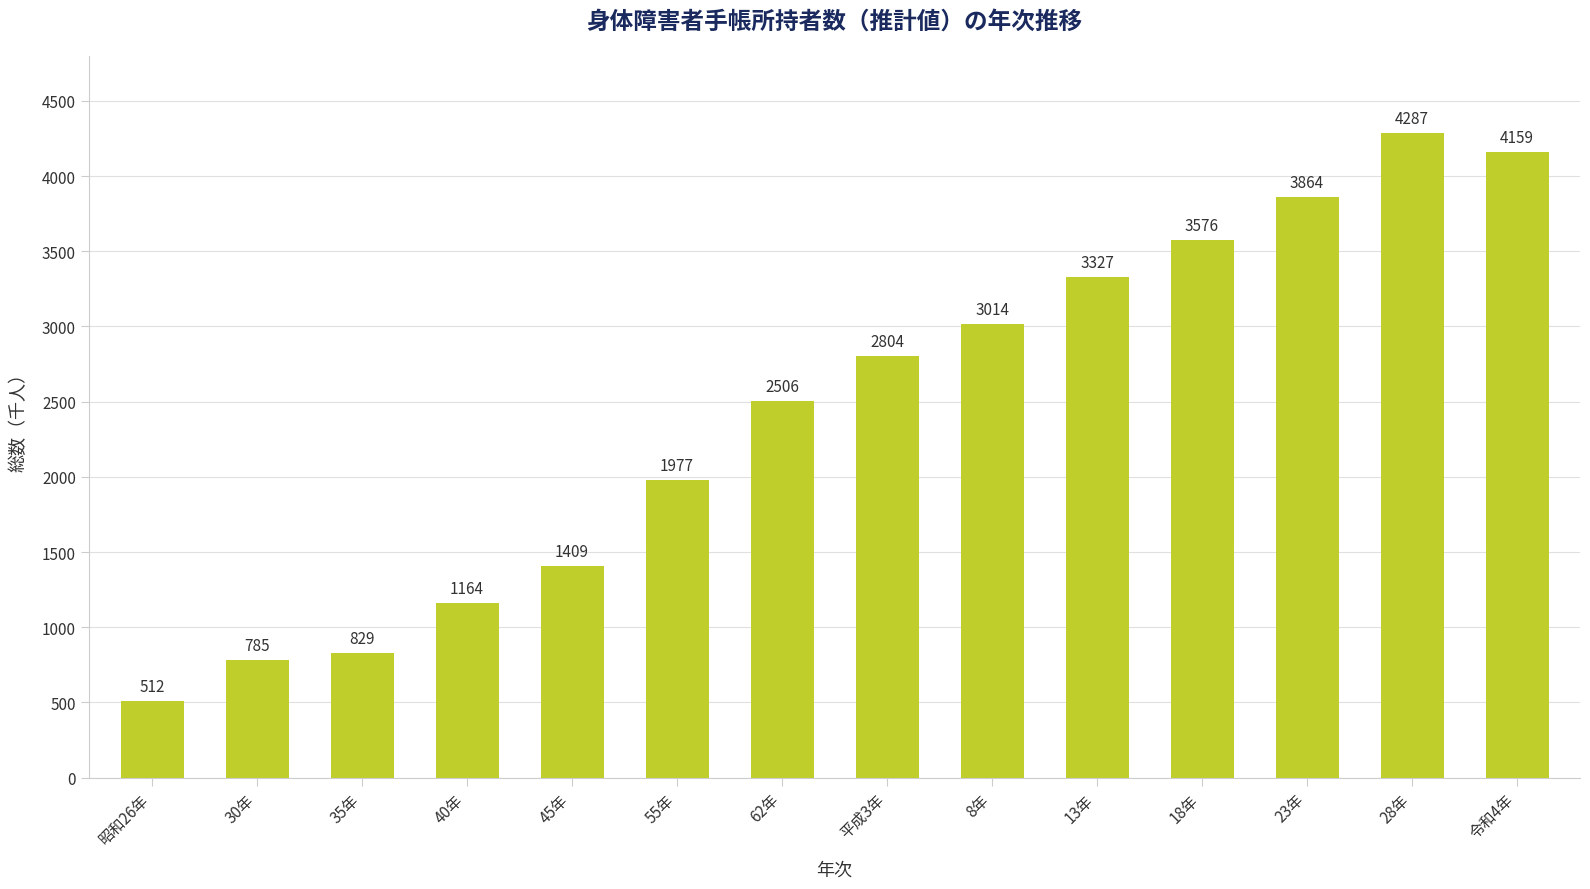

Reading left to right, extract all data points from this chart.

512	785	829	1164	1409	1977	2506	2804	3014	3327	3576	3864	4287	4159